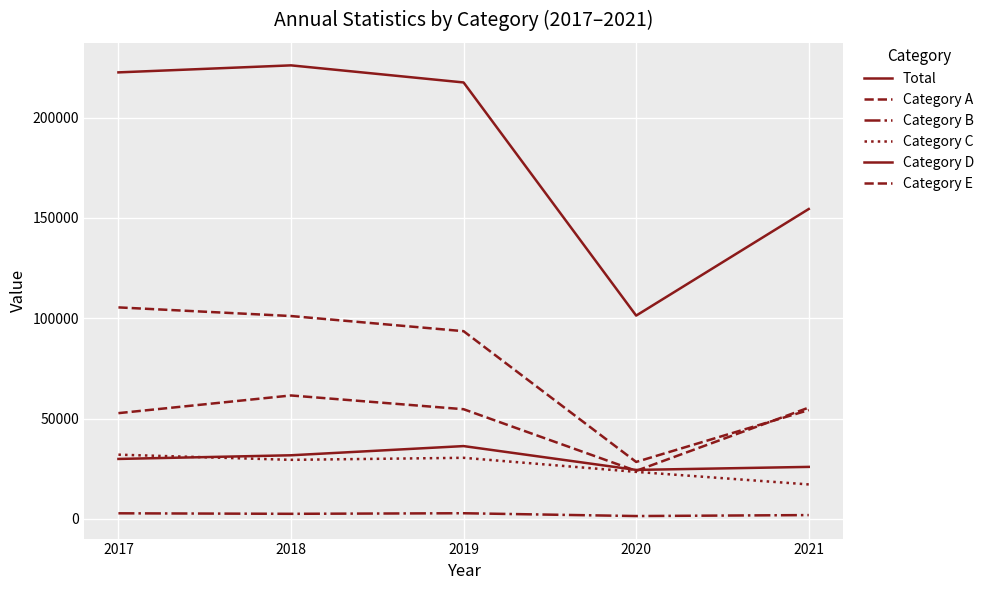

How many series are shown in this chart?

6